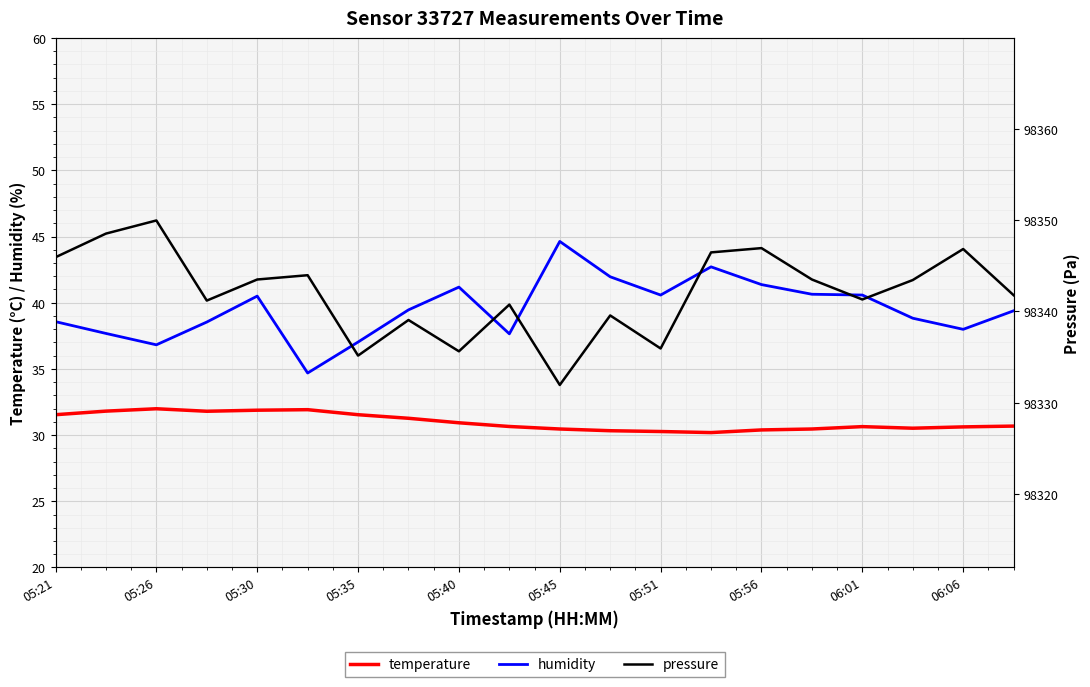

What is the approximate value of humidity at 13?

42.7